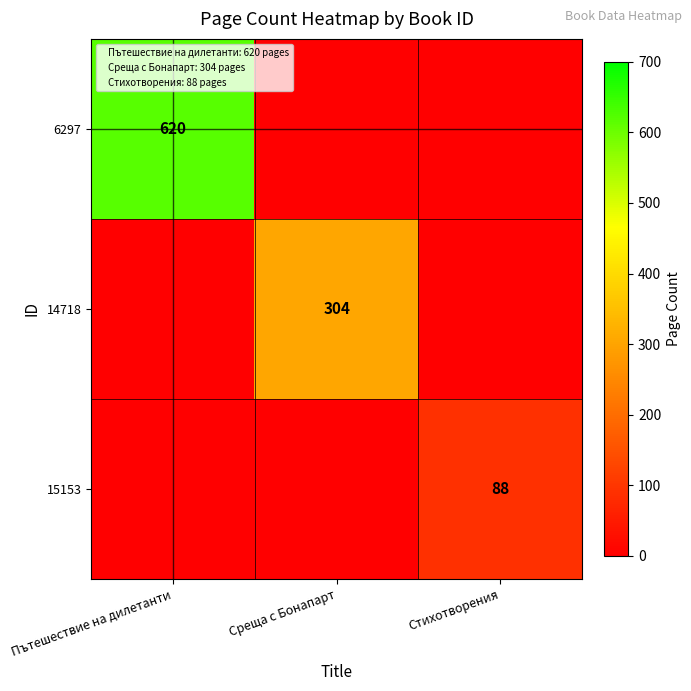

Is it true that 14718 equals 408 at Среща с Бонапарт?

False